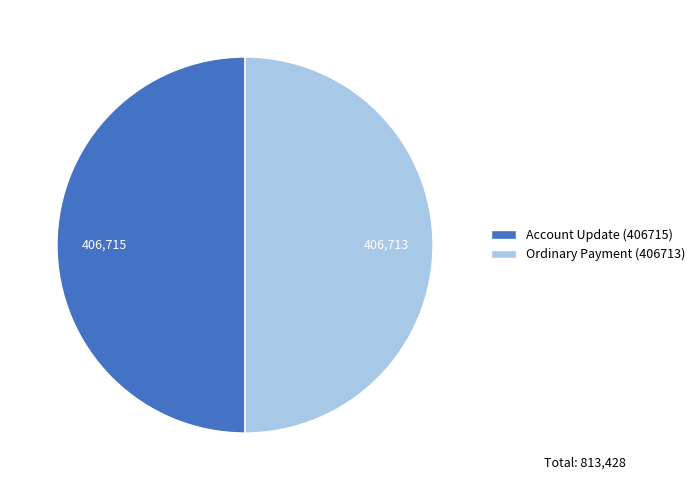

What is the ratio of the value at Ordinary Payment (406713) to the value at Account Update (406715)?

1.0